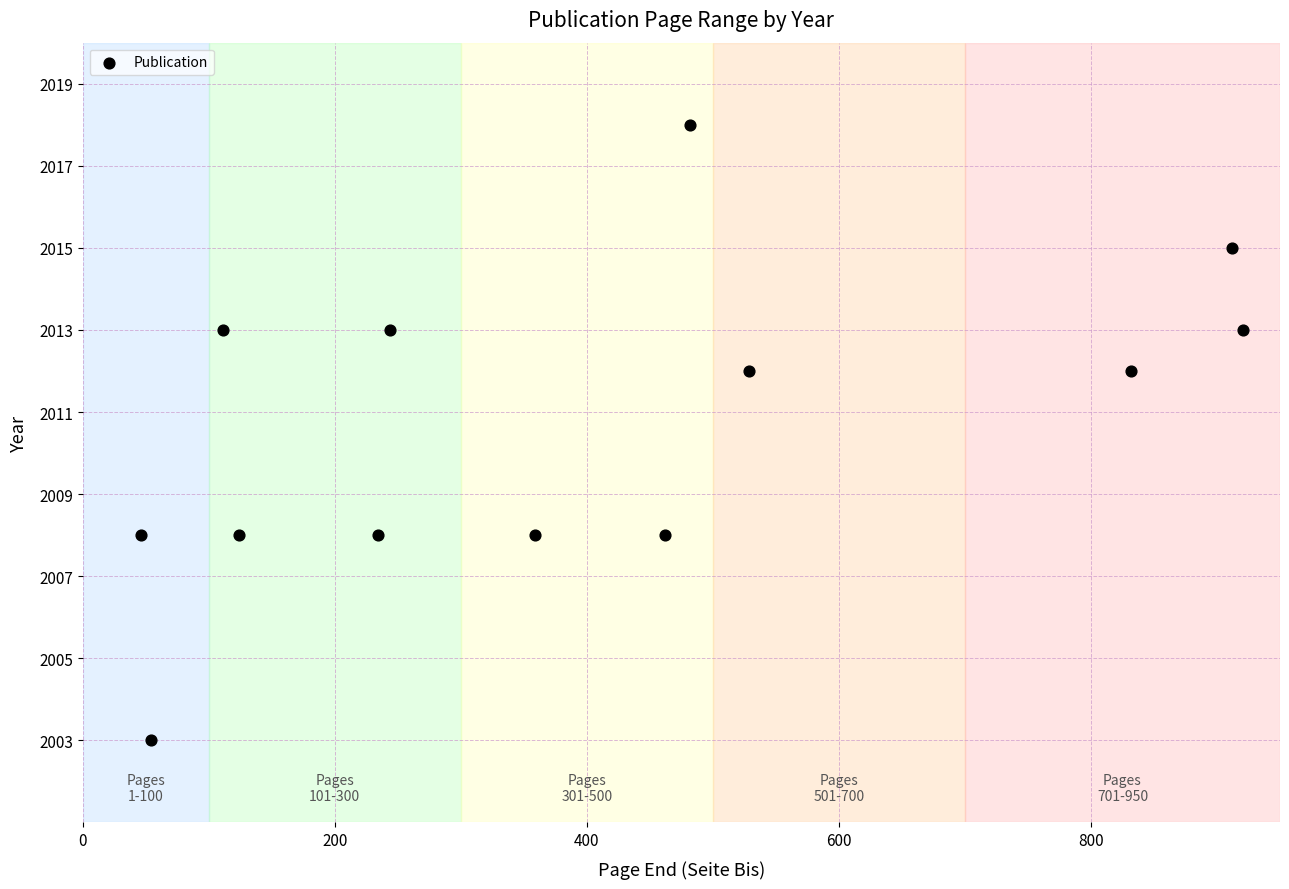

What is the range of Y values (max minus min)?

15